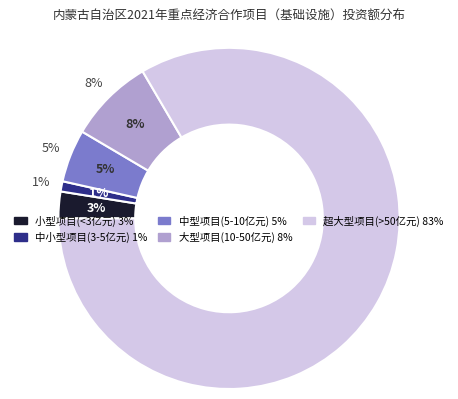

Is there any slice that represents more than half of the pie?

Yes